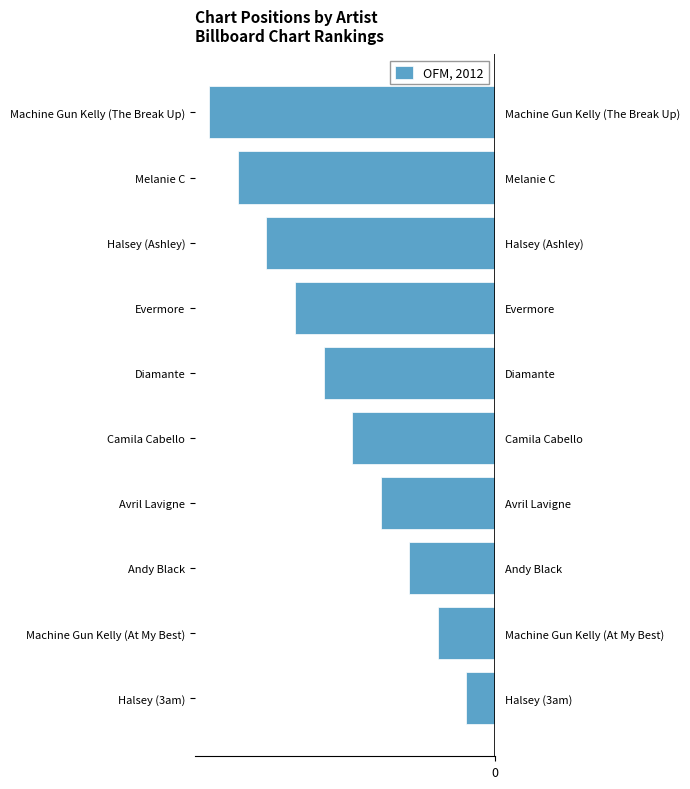

What is the sum of all values?

-55